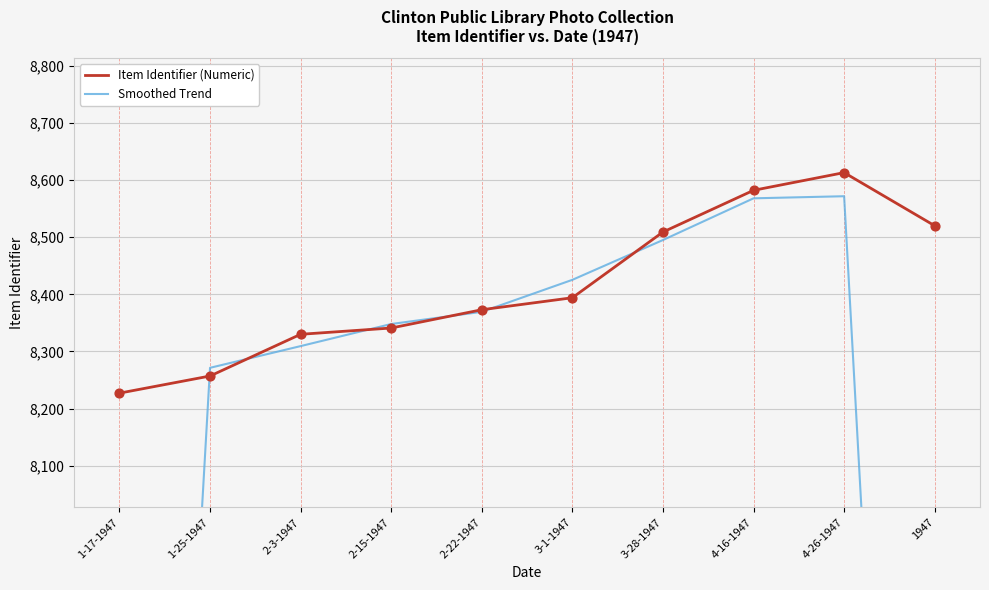

Which series contains the lowest Y value?

Smoothed Trend